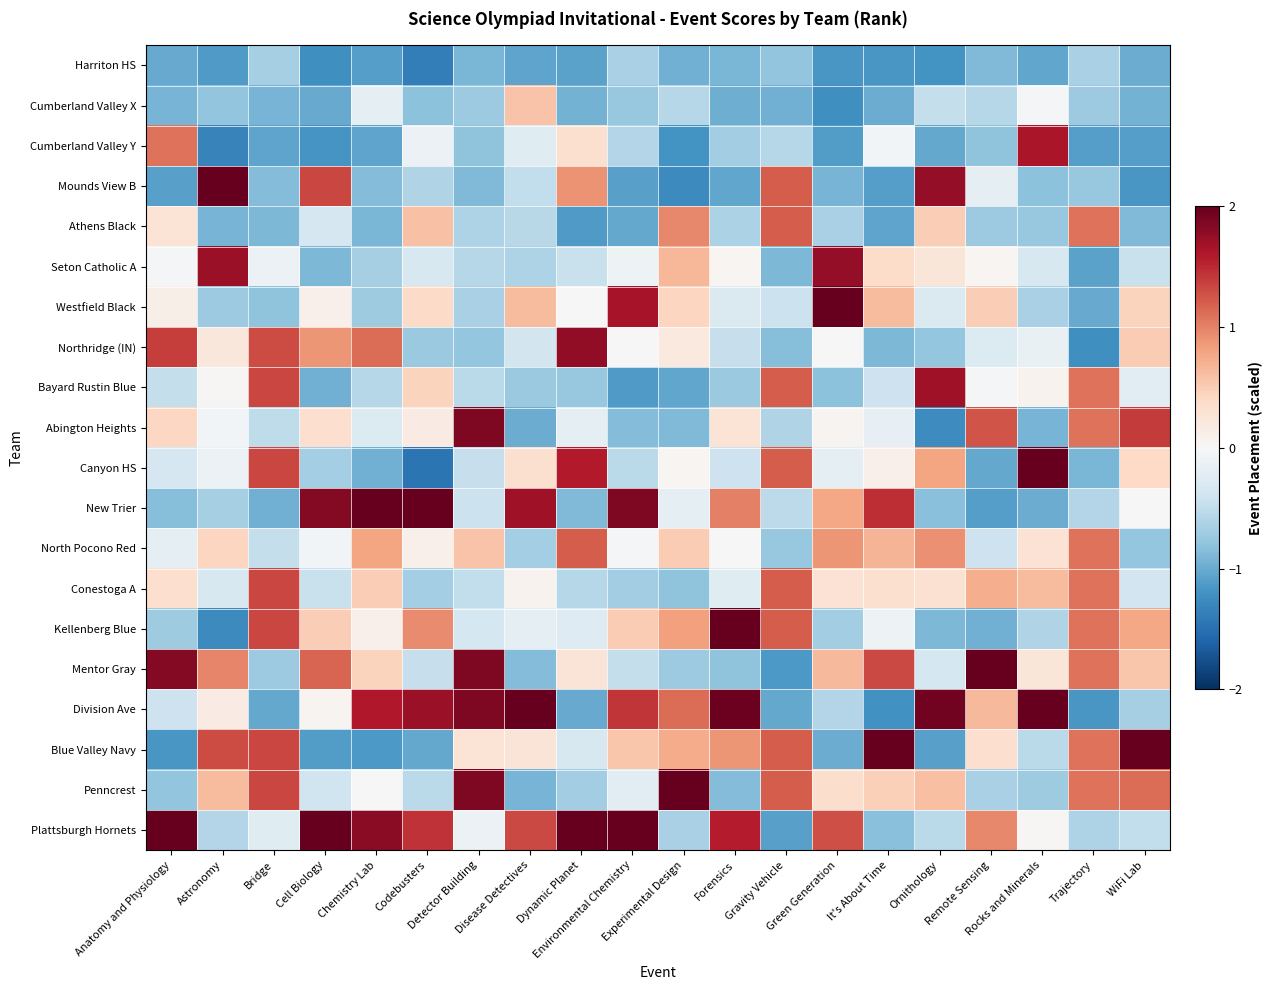

At Detector Building, list the series in order from largest to smallest.

Abington Heights, Mentor Gray, Division Ave, Penncrest, North Pocono Red, Blue Valley Navy, Plattsburgh Hornets, Kellenberg Blue, New Trier, Canyon HS, Conestoga A, Bayard Rustin Blue, Seton Catholic A, Athens Black, Westfield Black, Cumberland Valley X, Northridge (IN), Cumberland Valley Y, Mounds View B, Harriton HS